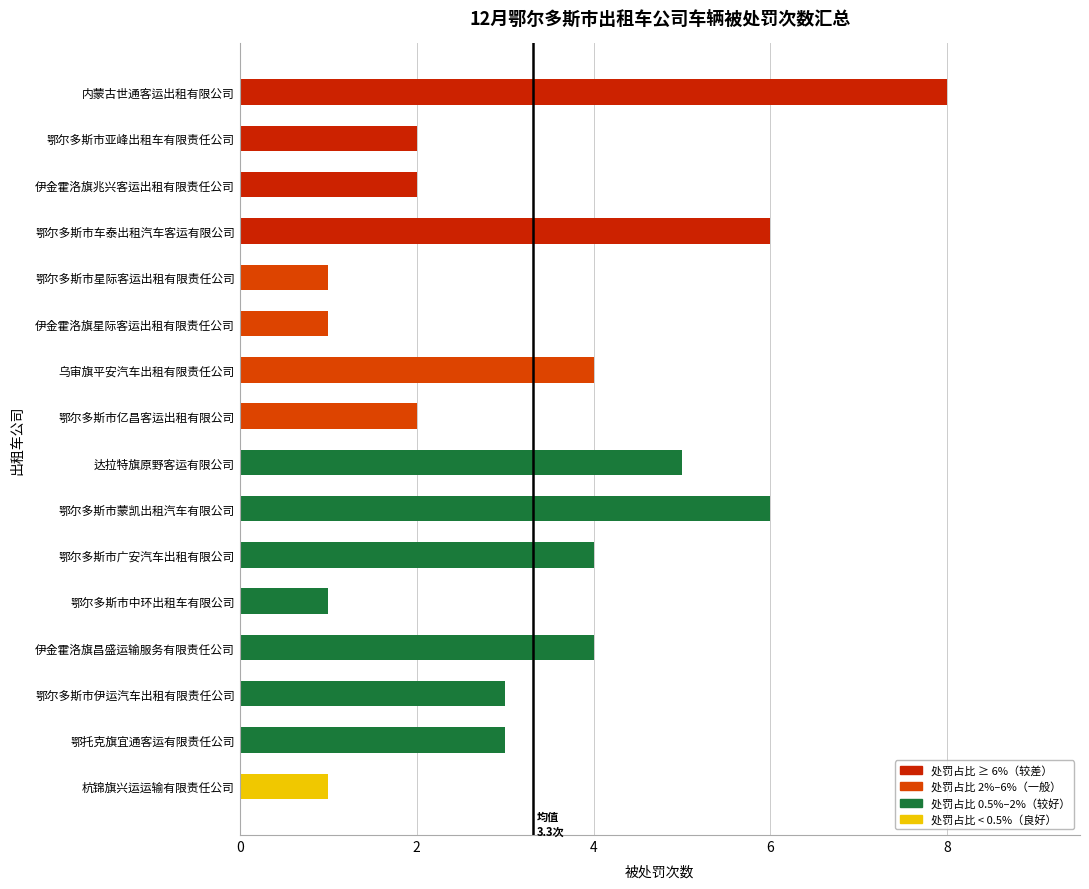

Approximately how many times larger is the value at 乌审旗平安汽车出租有限责任公司 compared to 达拉特旗原野客运有限公司?

0.8